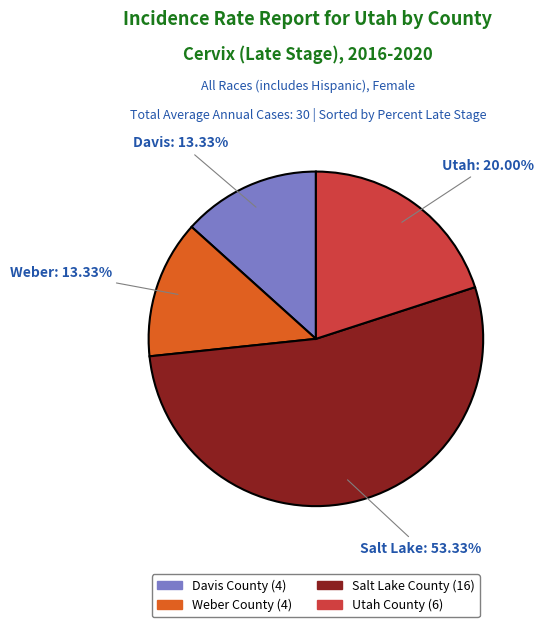

How many slices are in this pie chart?

4